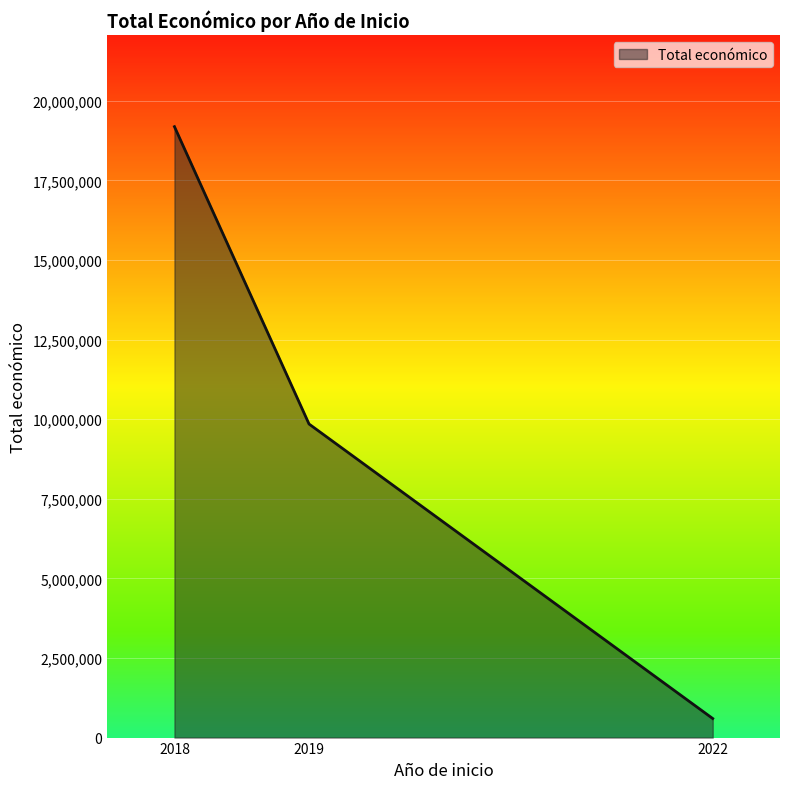

What is the greatest value displayed?

19186270